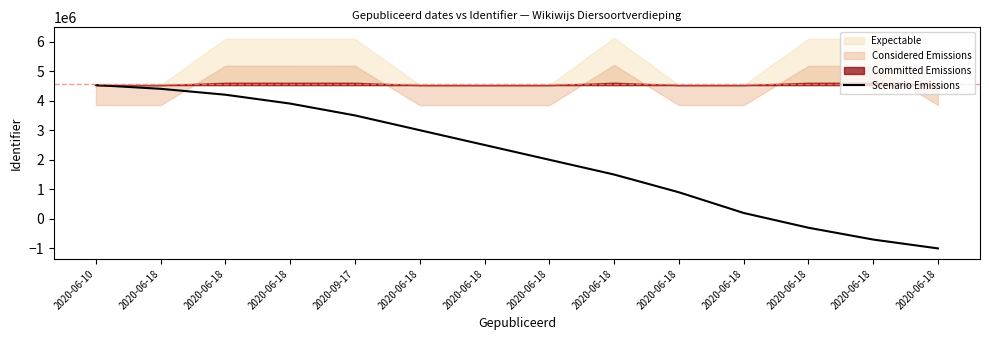

At which label does the data first exceed 2500000?

2020-06-10